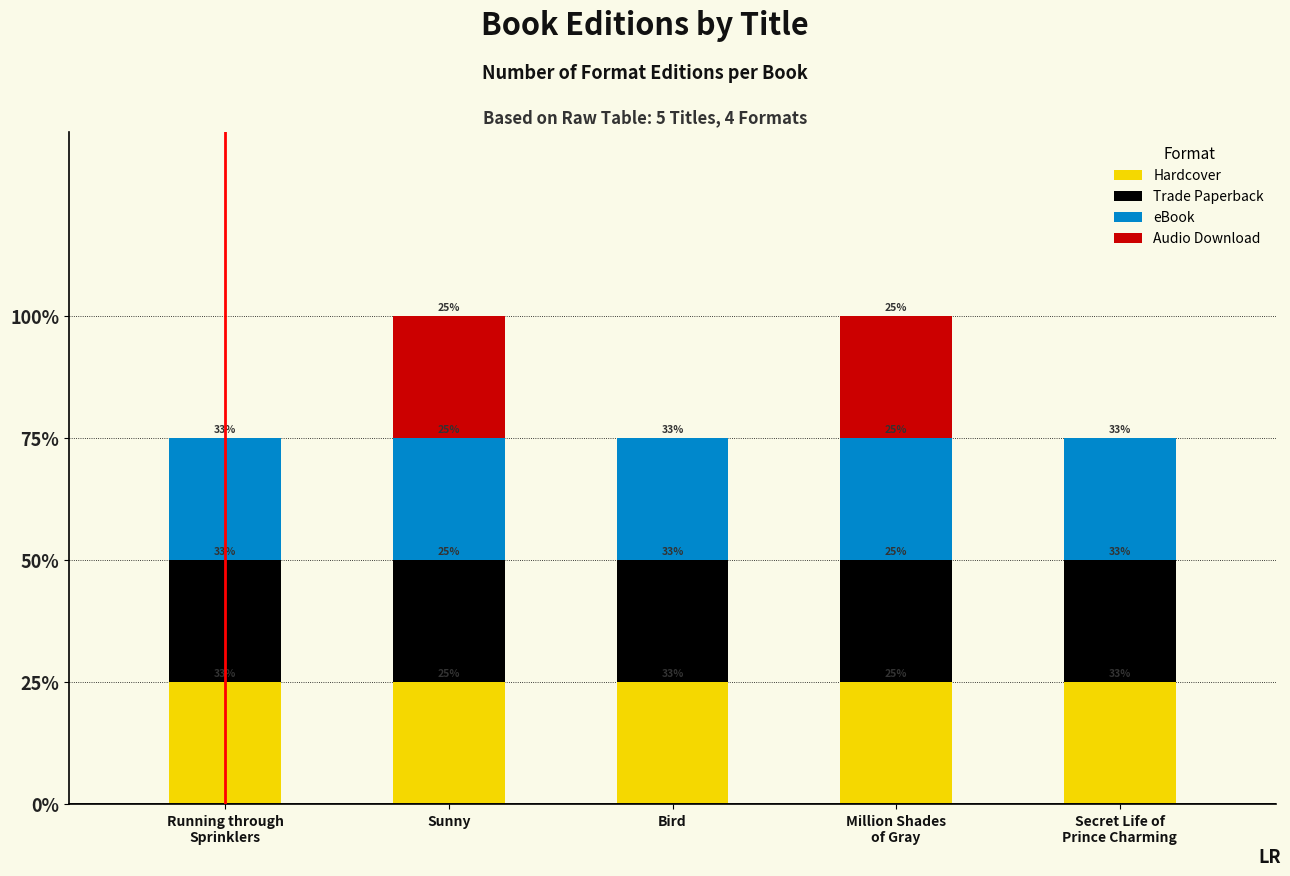

At which category is the sum across all series the highest?

Sunny